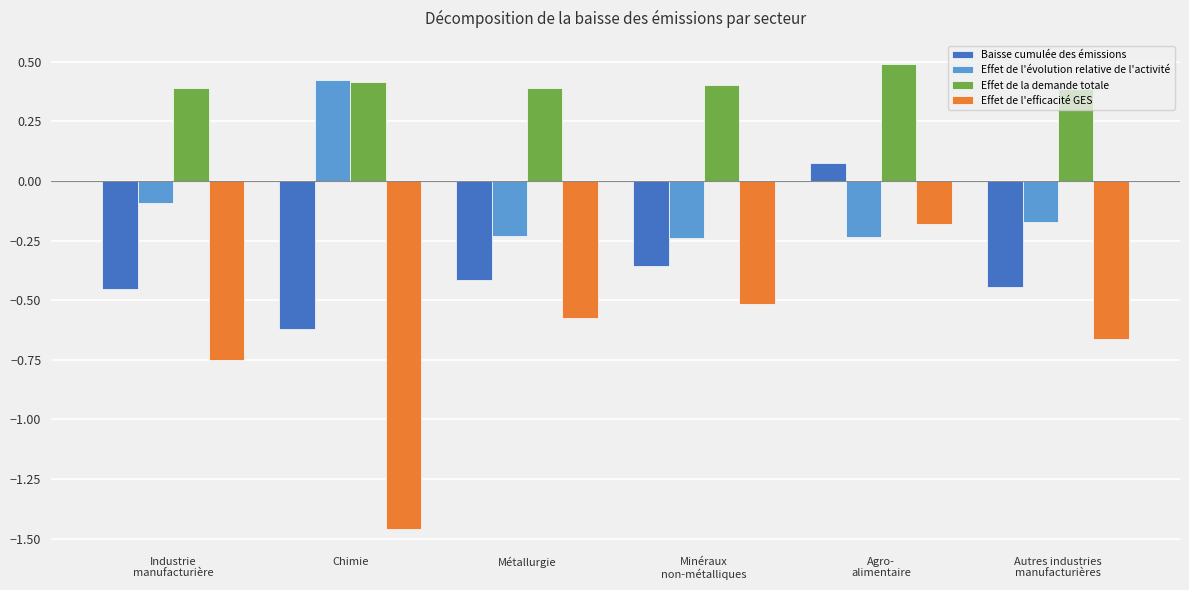

What is the highest value of the Effet de la demande totale series?

0.5